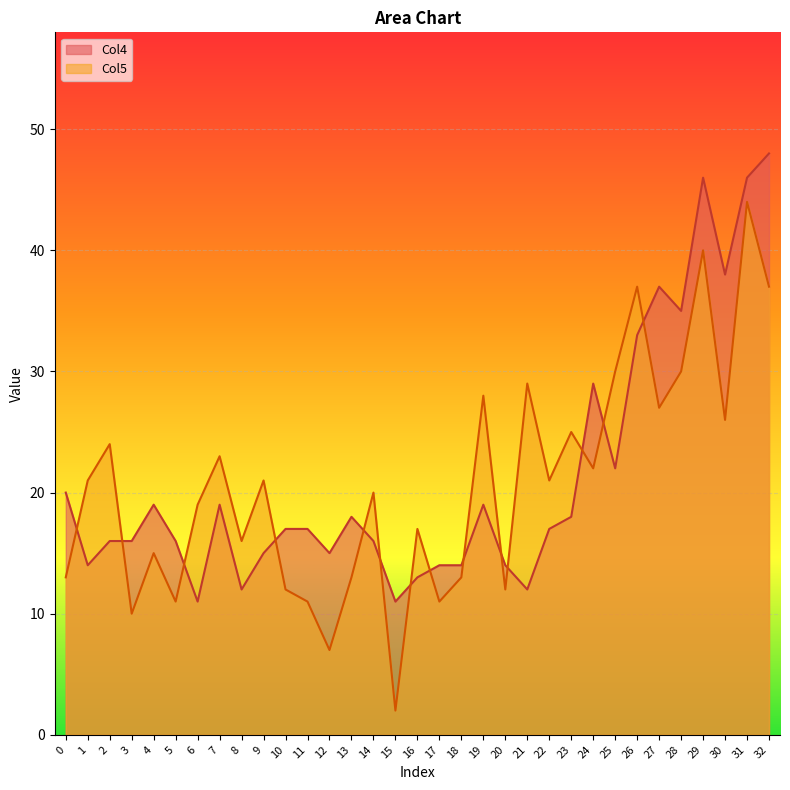

At which category does the chart reach its minimum across all series?

15